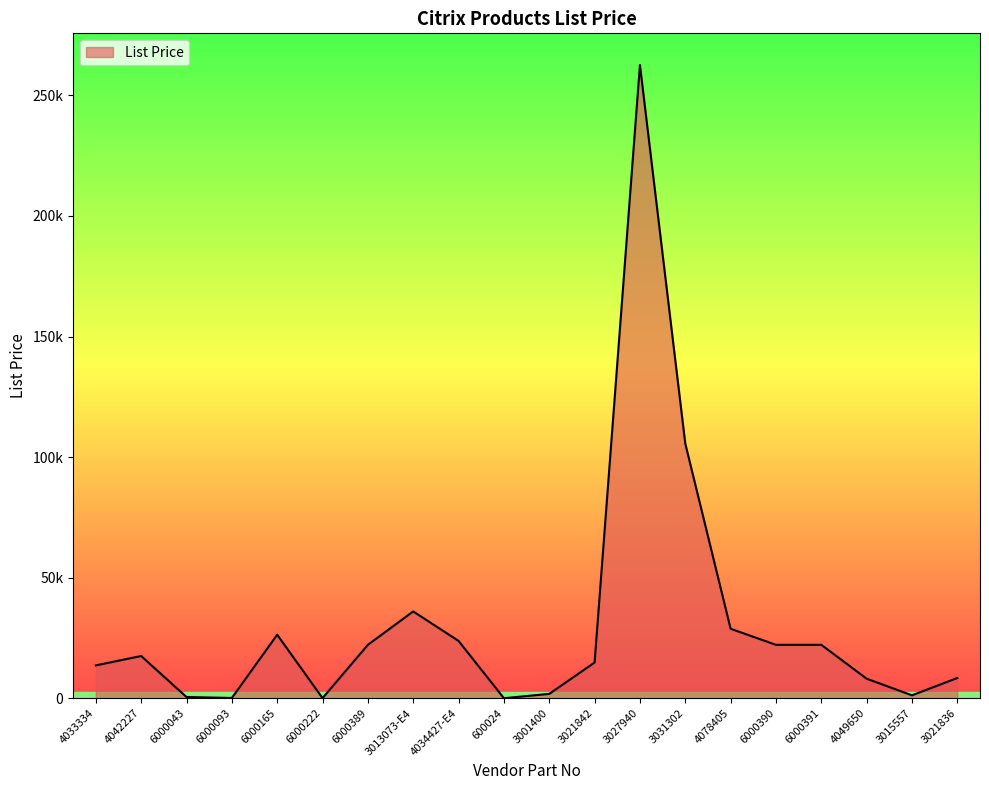

Reading right to left, extract all data points from this chart.

8400.0	1200.0	8100.0	22150.0	22150.0	28800.0	105600.0	262600.0	14800.0	1800.0	2.0	23760.0	36000.0	22150.0	40.3	26327.0	105.4	500.0	17500.0	13616.0